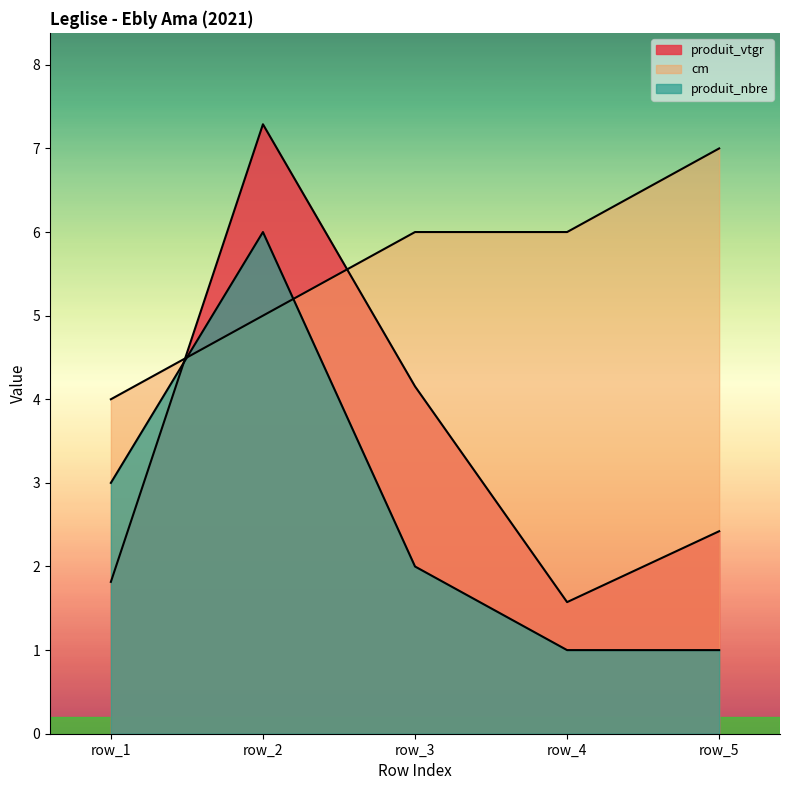

What is the minimum value for produit_vtgr?

1.6